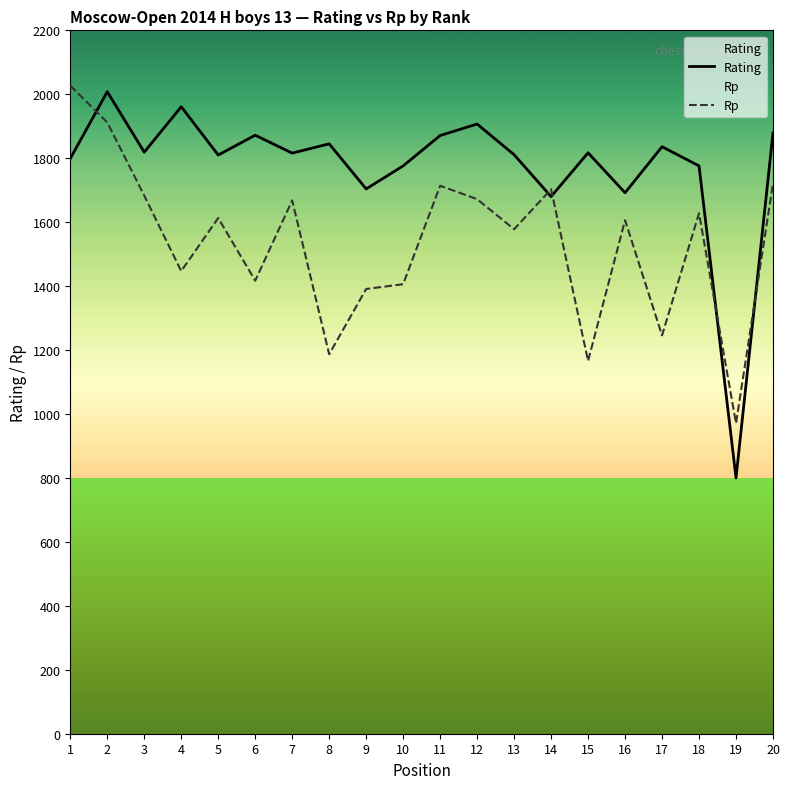

At which label is Rating closest to 1404?

14